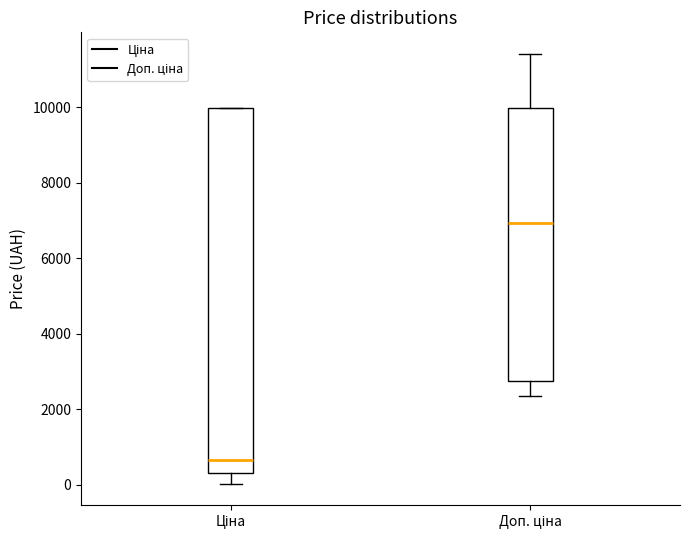

Reading left to right, transcribe this box plot: for each box, give where its median line is, the range the box spans, and where its two whiskers end, as read against the y-axis. The values are not printed on the chart, so give them approximately, as read against the axis.

Ціна: median 600, box 400 to 10000, whiskers 0 to 10000
Доп. ціна: median 7000, box 2800 to 10000, whiskers 2400 to 11400